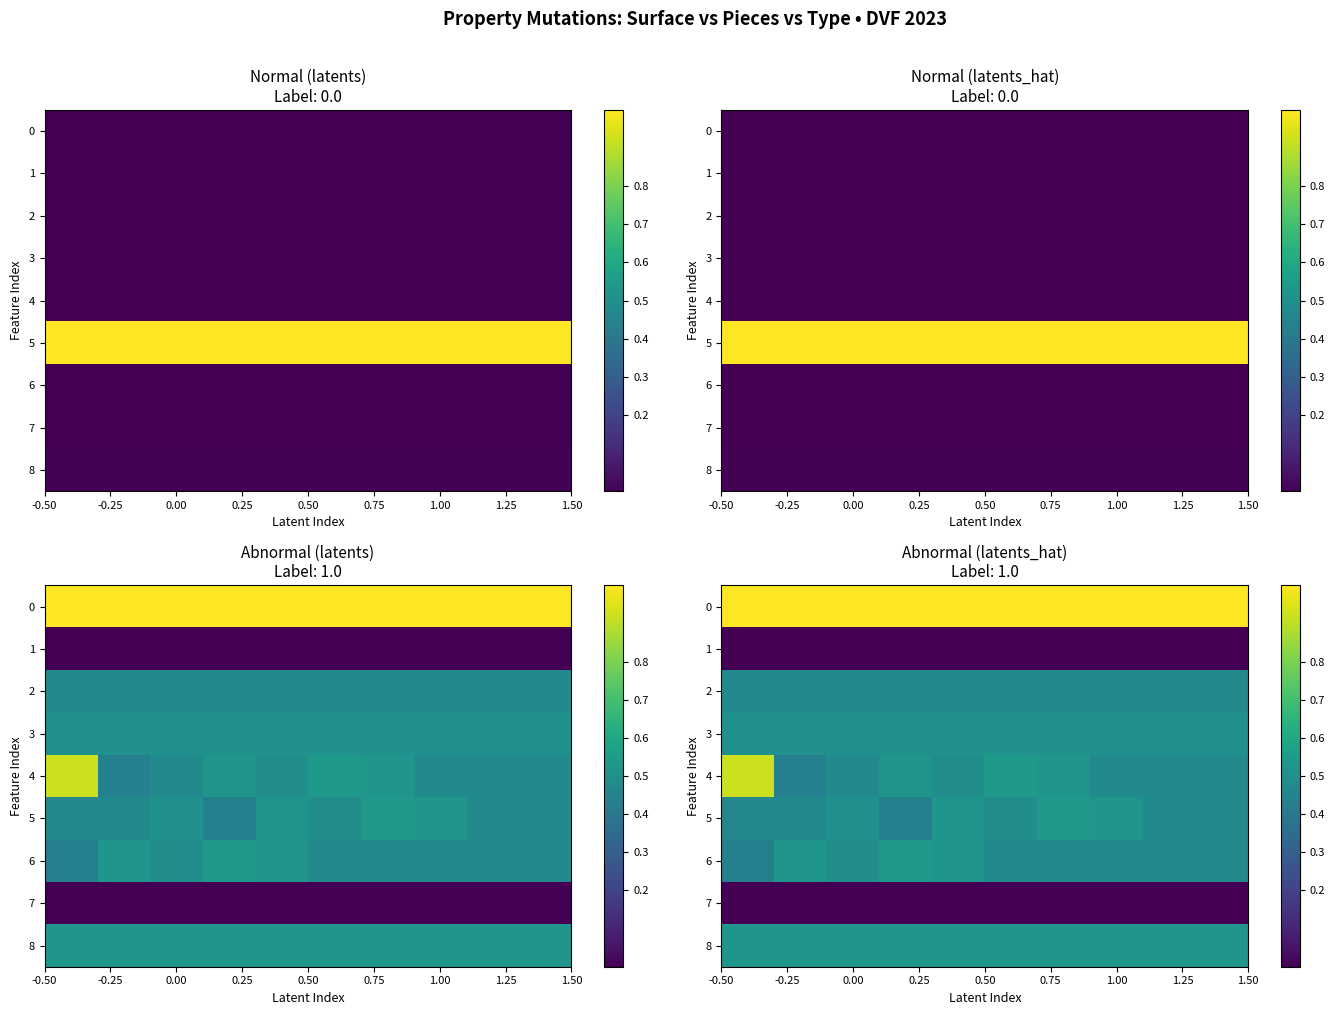

What is the total value across all series at 1.00?

4.0